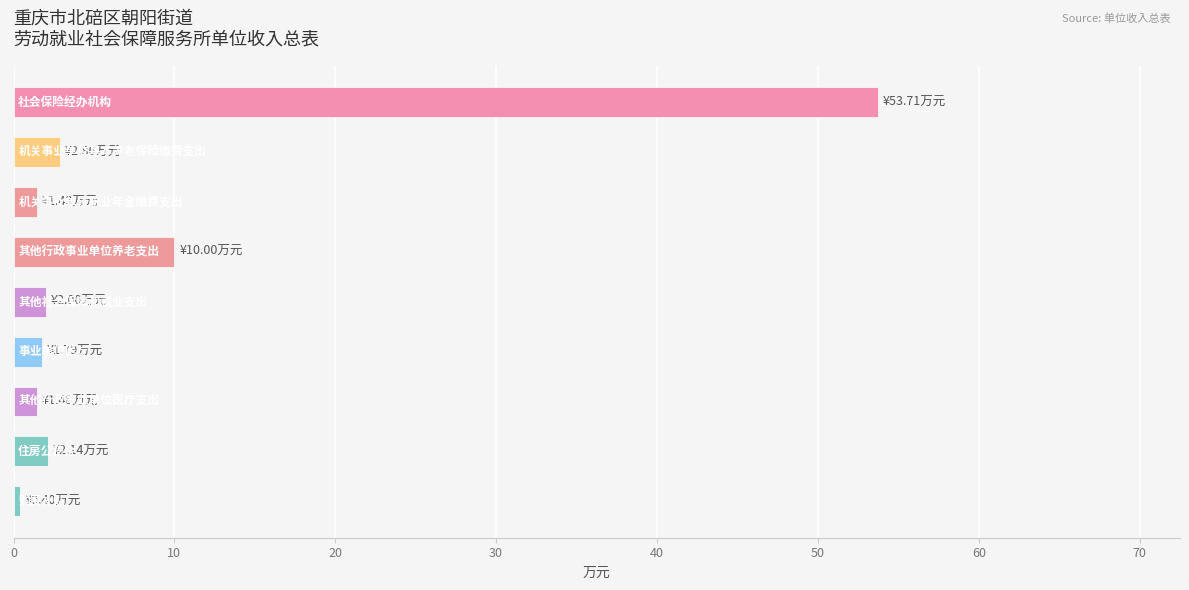

What is the greatest value displayed?

53.7